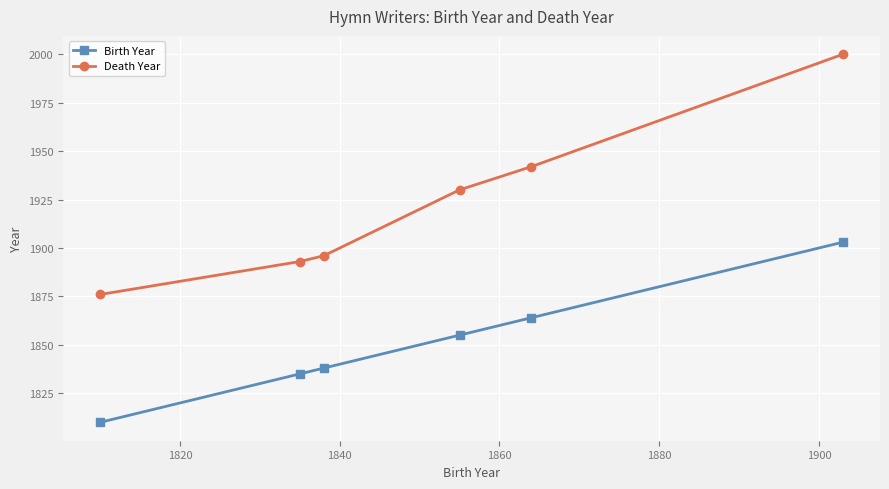

What is the smallest value displayed?

1810